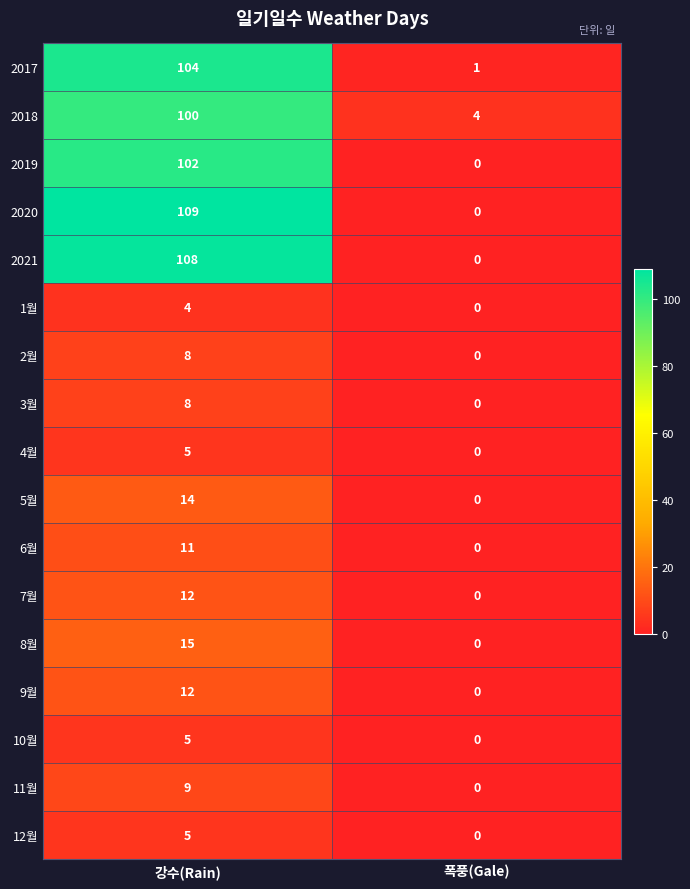

How many positive values does the 2020 series have?

1